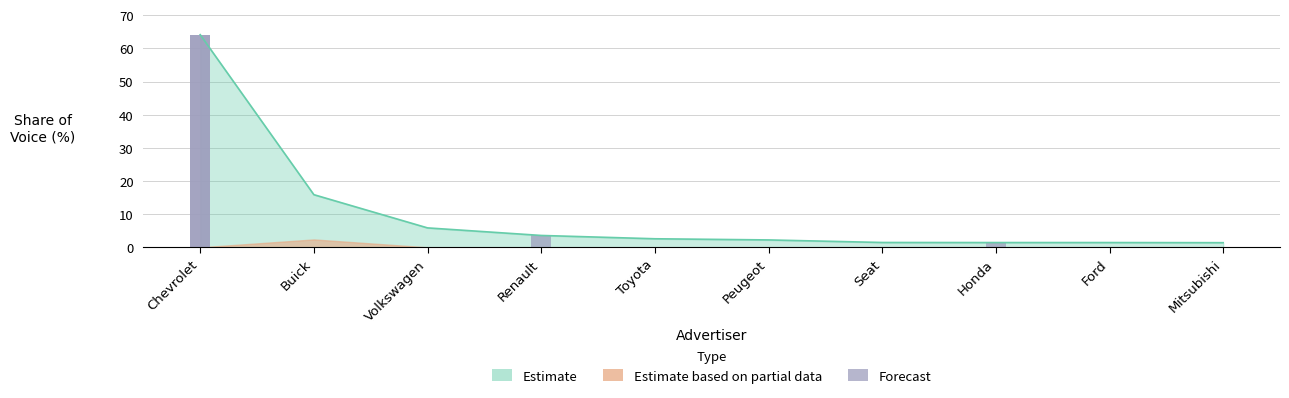

What is the minimum value shown in the chart?

1.4